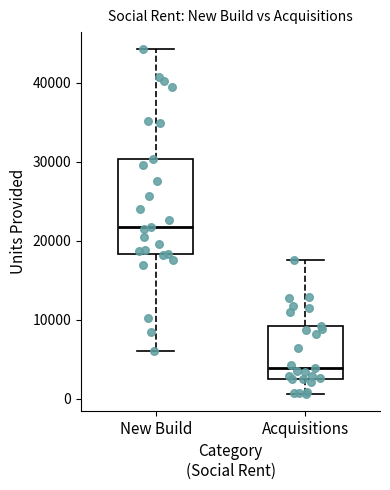

Where does the upper whisker of the box for Acquisitions end on the y-axis? The values are not printed on the chart, so give them approximately, as read against the axis.

18000